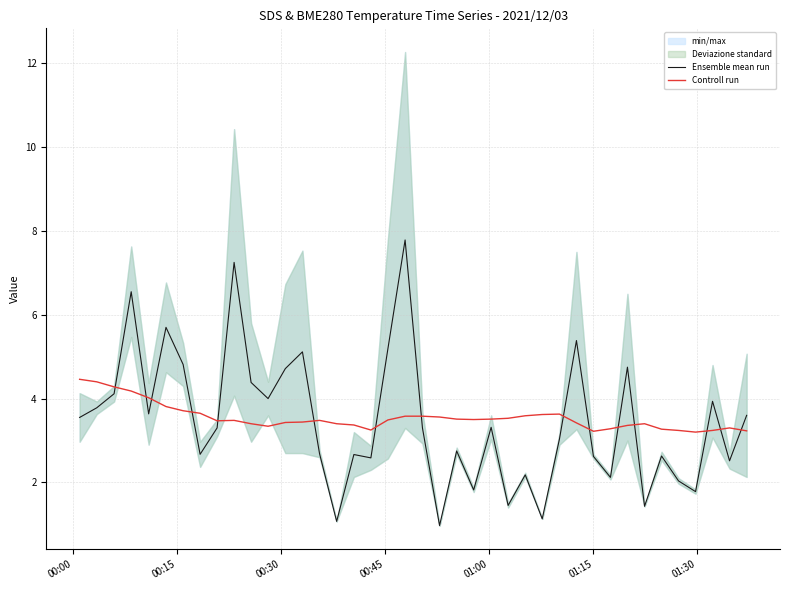

In Ensemble mean run, how many points are lower than both neighbors (excluding endpoints)?

13